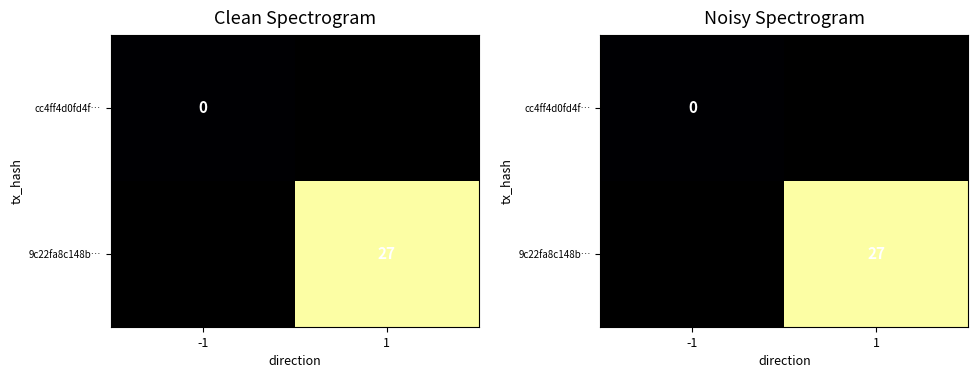

The 9c22fa8c148b… series shows 27.0 at 1. True or false?

True